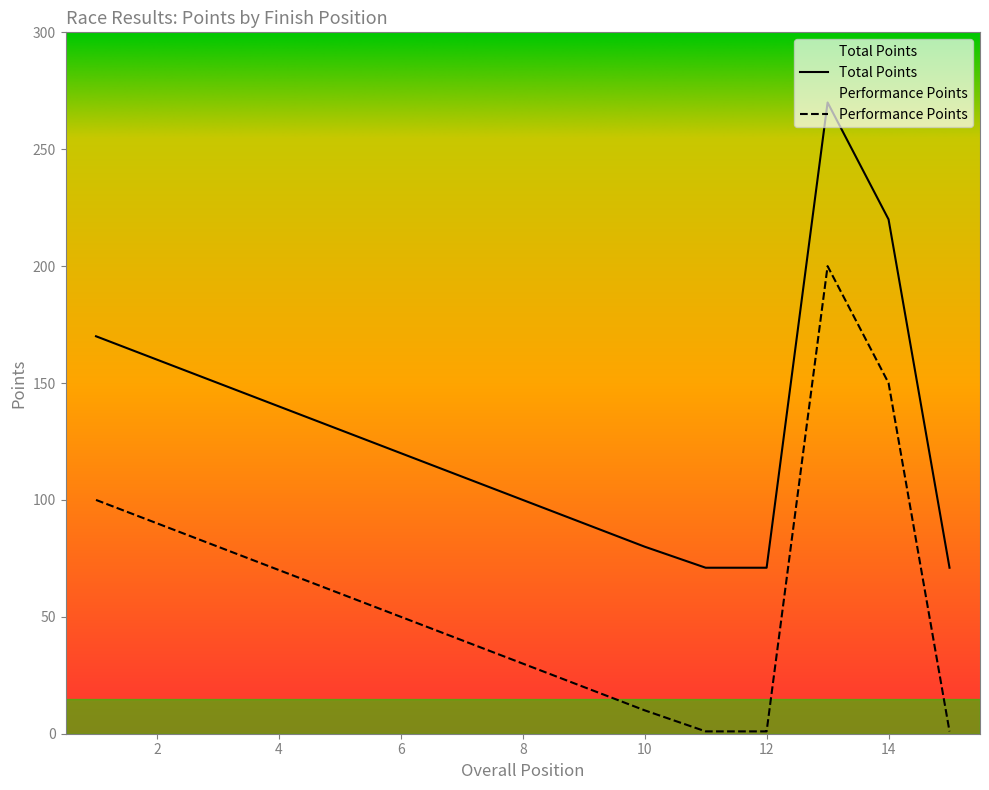

True or false: Total Points has a value of 100 at 1.

True